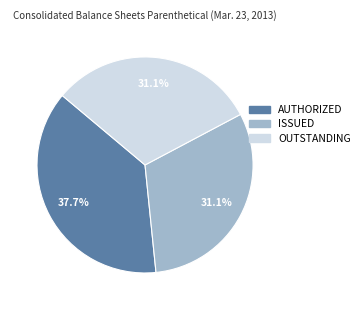

Does any single category account for the majority?

No